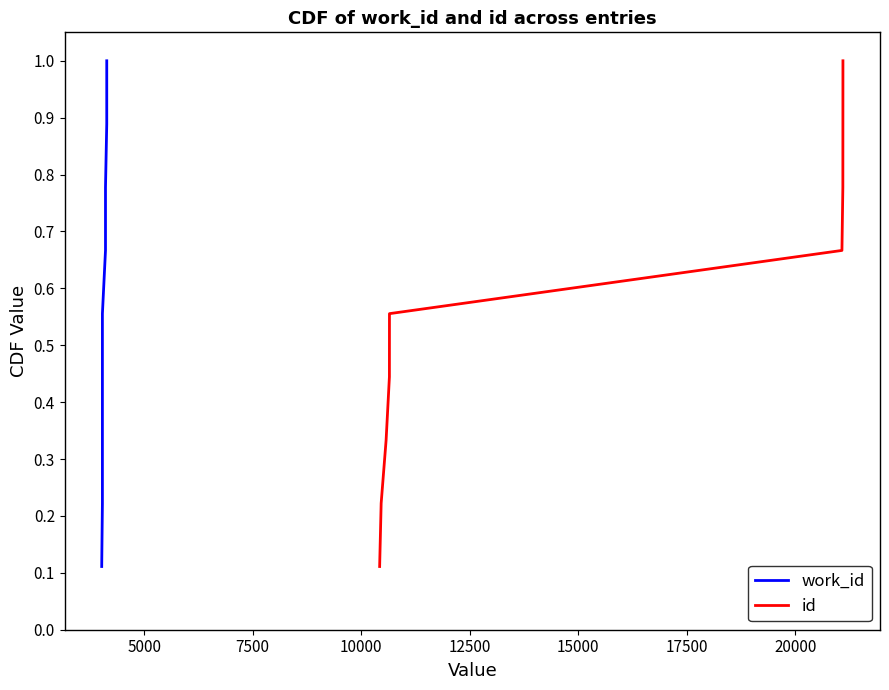

How many id values are between 0 and 1?

9